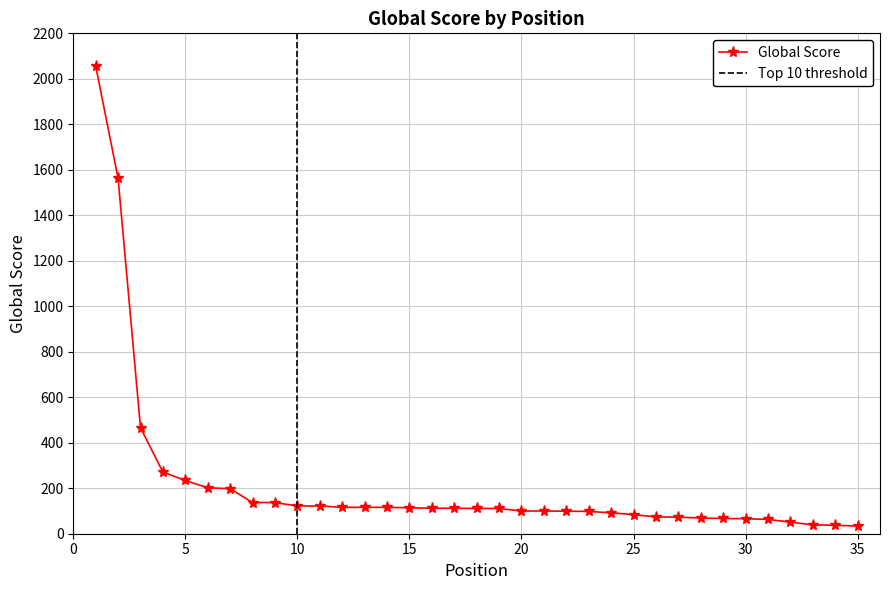

What is the highest value of the Global Score series?

2057